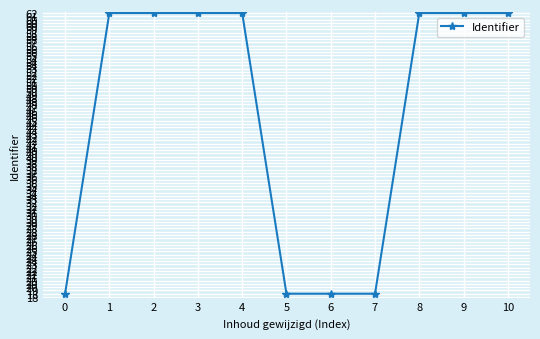

Is this an area chart (filled region under the line)?

No